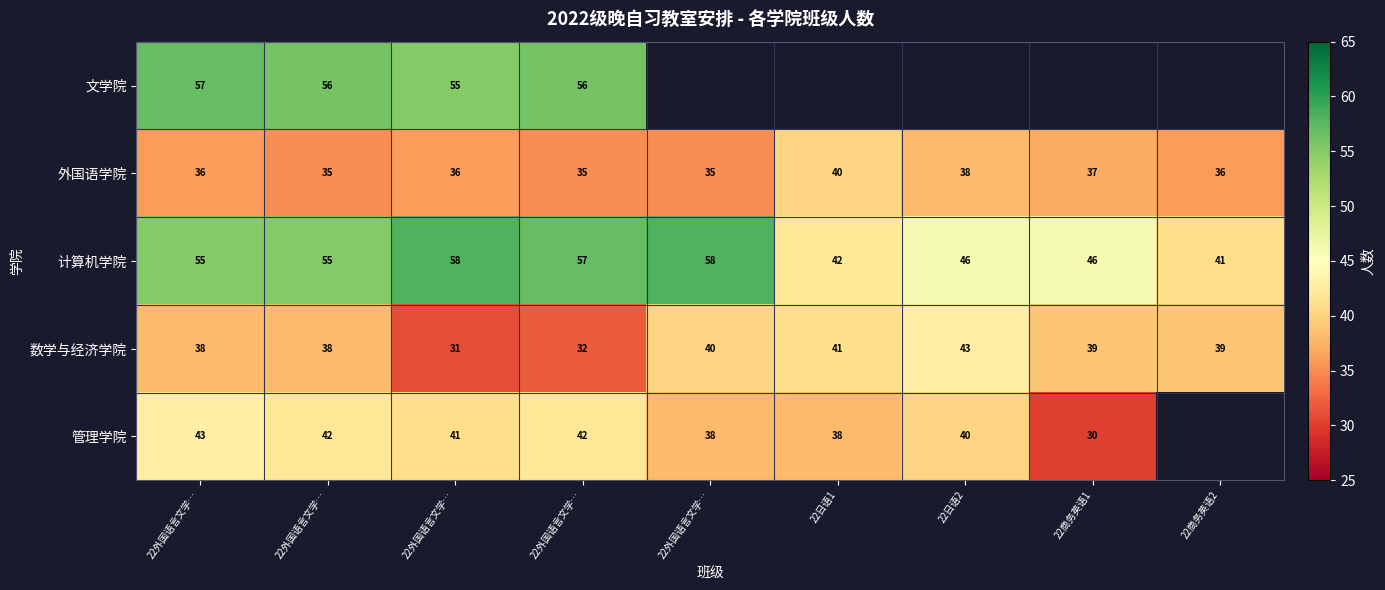

Is the value of 数学与经济学院 at 22日语1 greater than the value of 管理学院 at 22外国语言文学…?

No